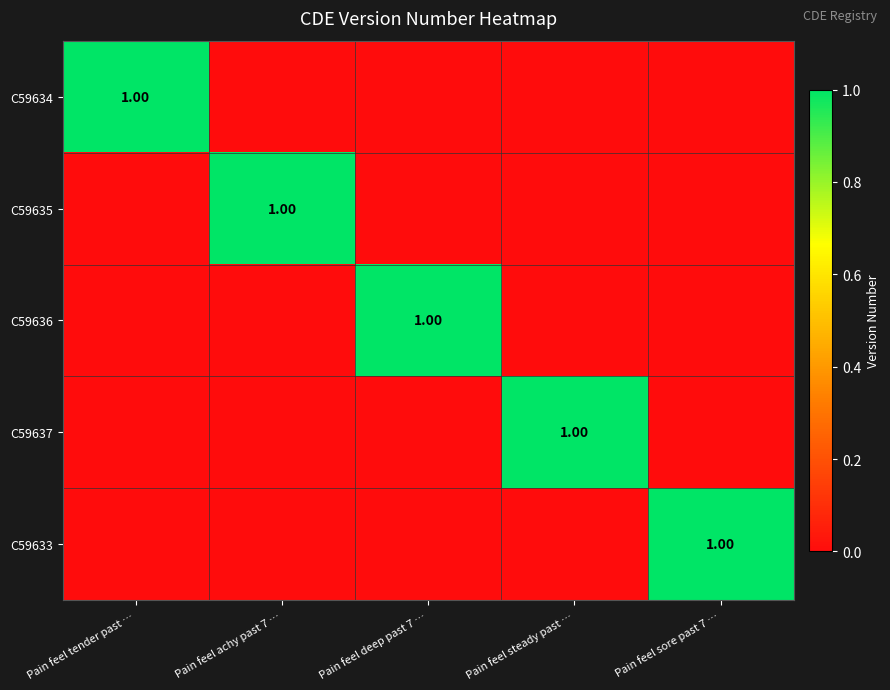

True or false: C59634 has a value of 0 at Pain feel steady past ….

True